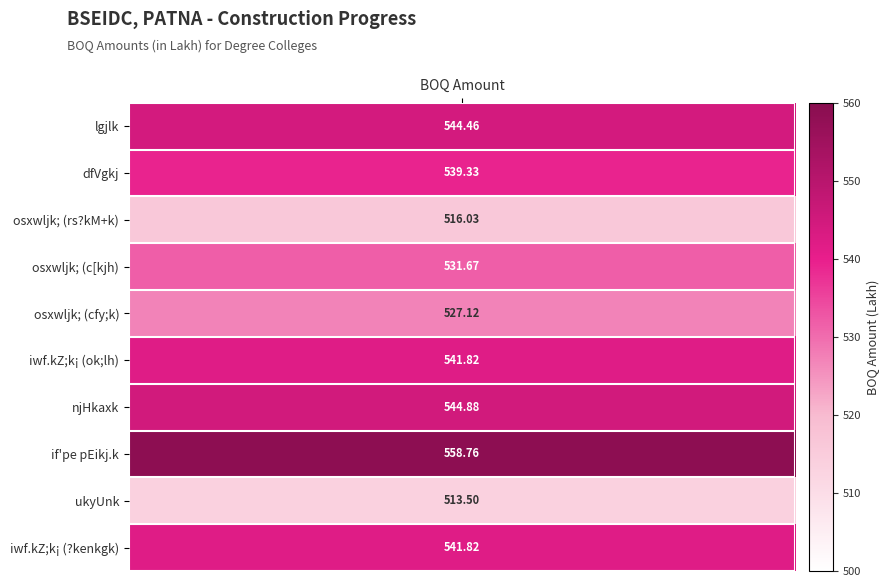

The njHkaxk series shows -176.2 at 2. True or false?

False